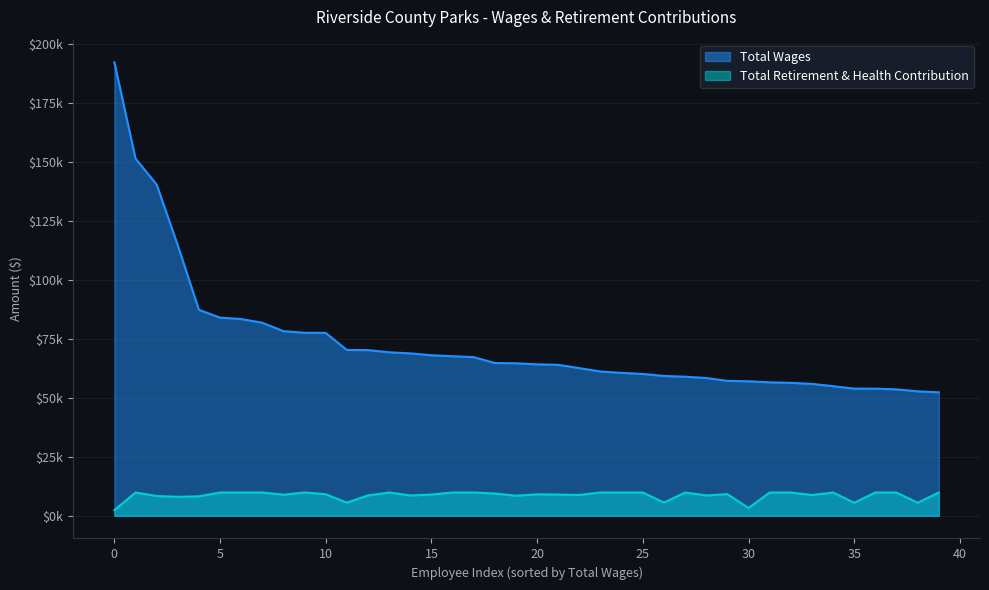

How many interior local valleys does the Total Retirement & Health Contribution series have?

12